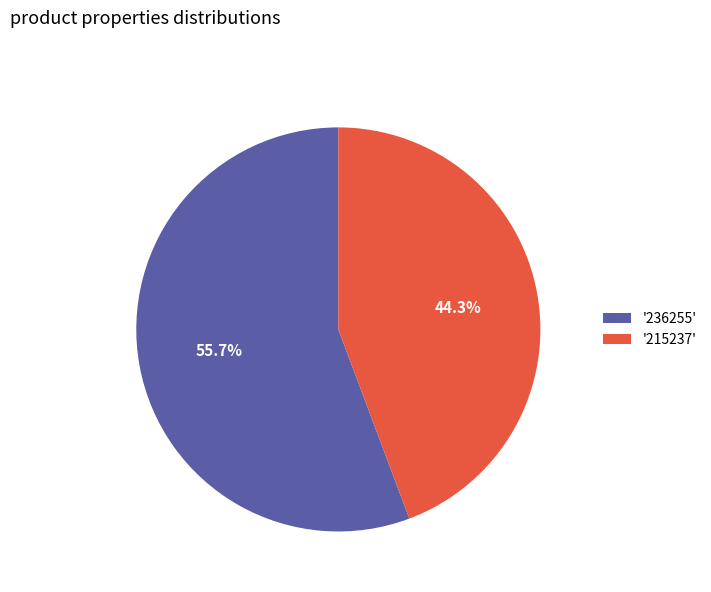

Does '215237' account for over 50% of the chart?

No